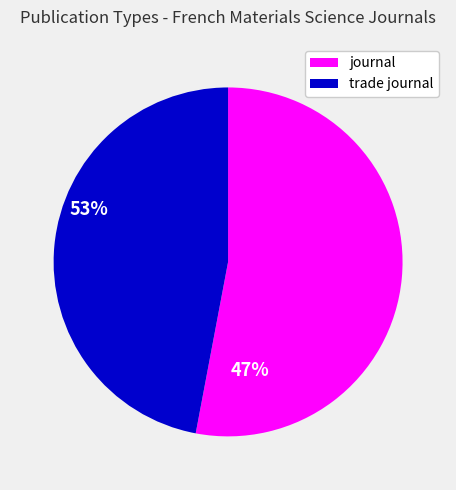

Is there a majority slice in this chart?

Yes